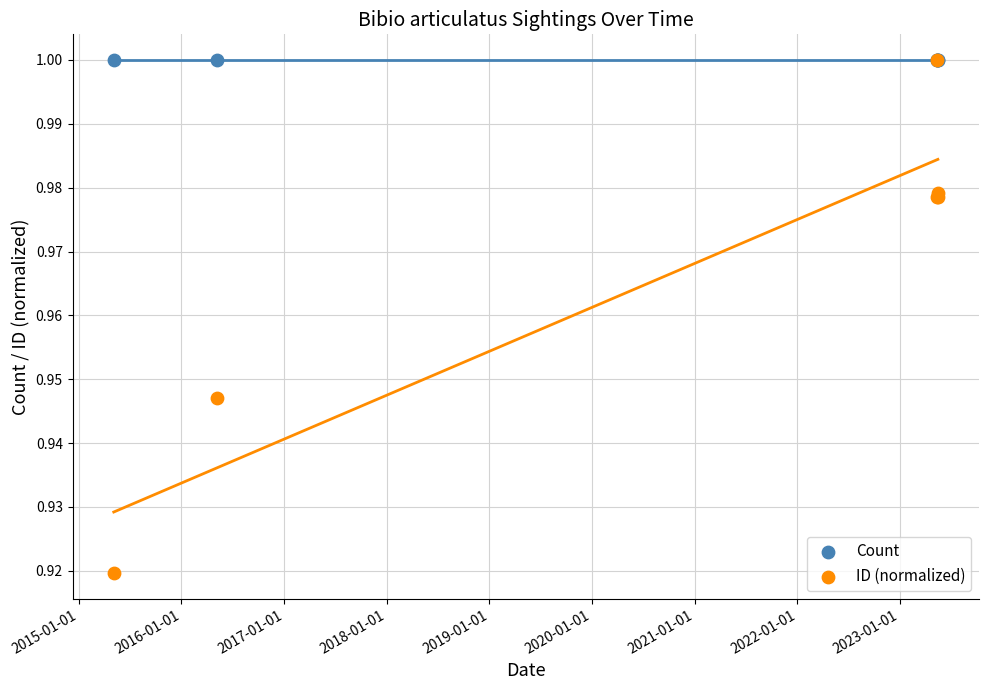

What are all the series names shown in the legend?

Count, ID (normalized)